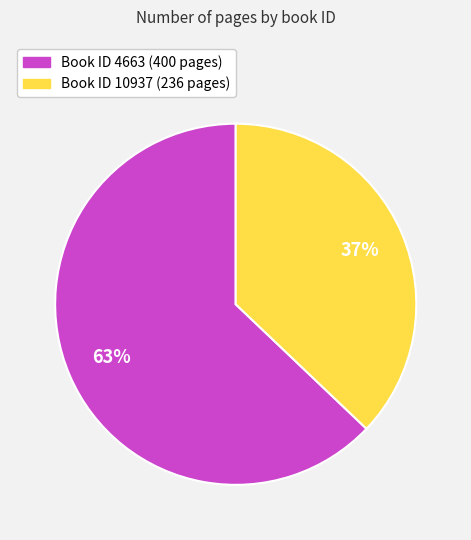

To the nearest percent, what is the difference between the largest and smallest slice percentages?

26%